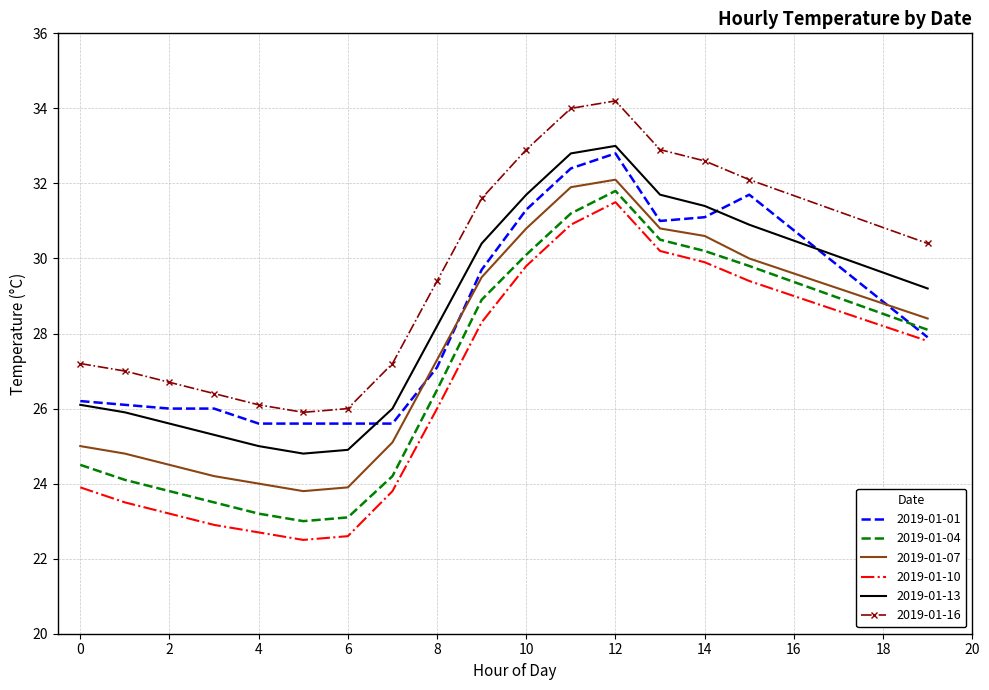

True or false: 2019-01-16 and 2019-01-13 cross at least once.

False